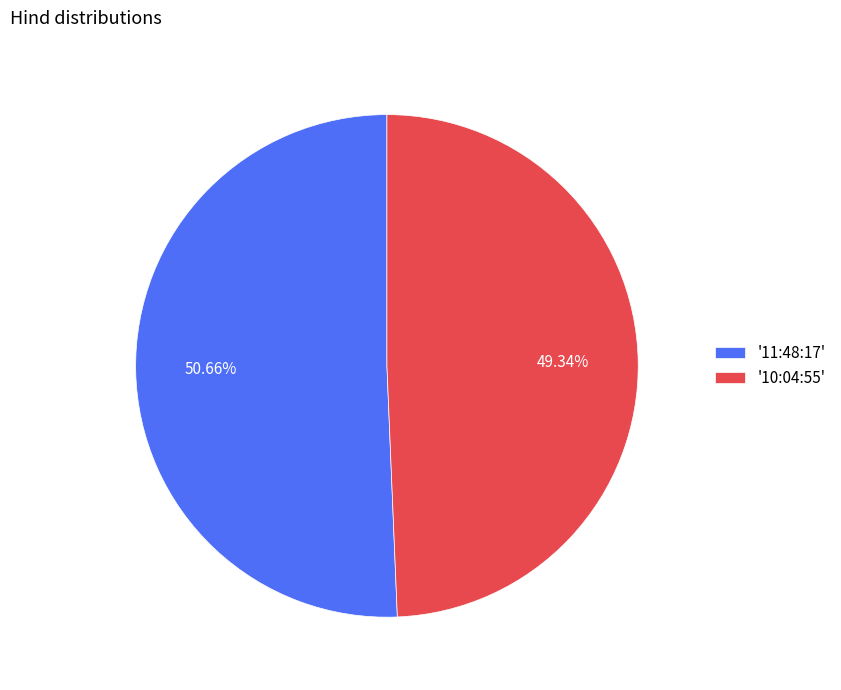

What is the smallest slice in the pie chart?

'10:04:55'